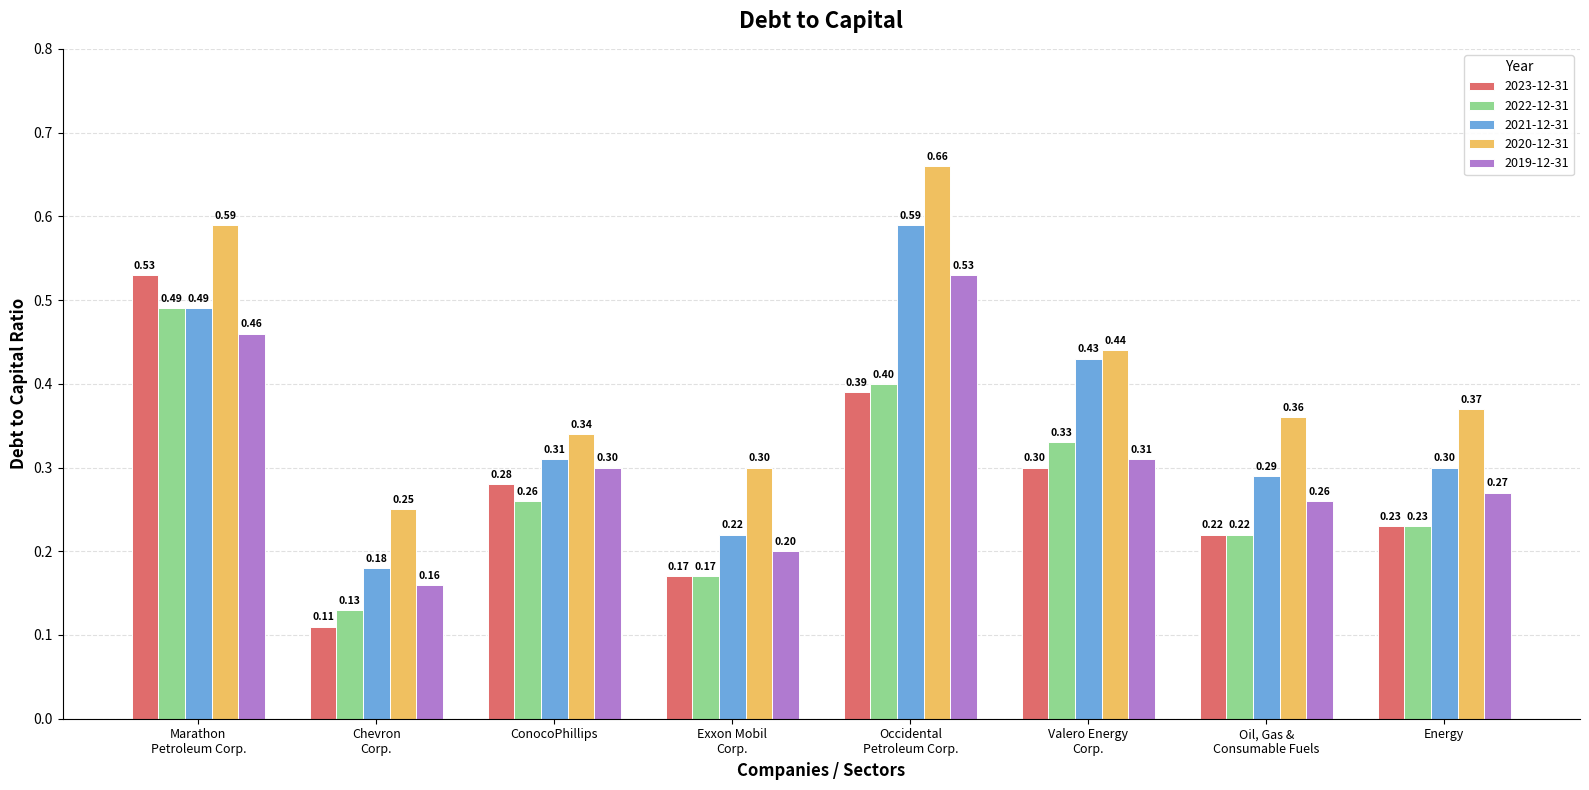

How many bars are there in total?

40